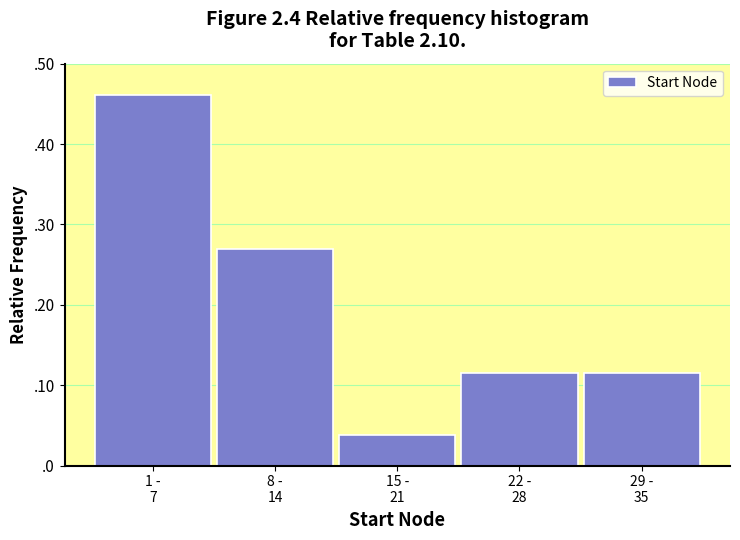

Does the chart contain any negative values?

No